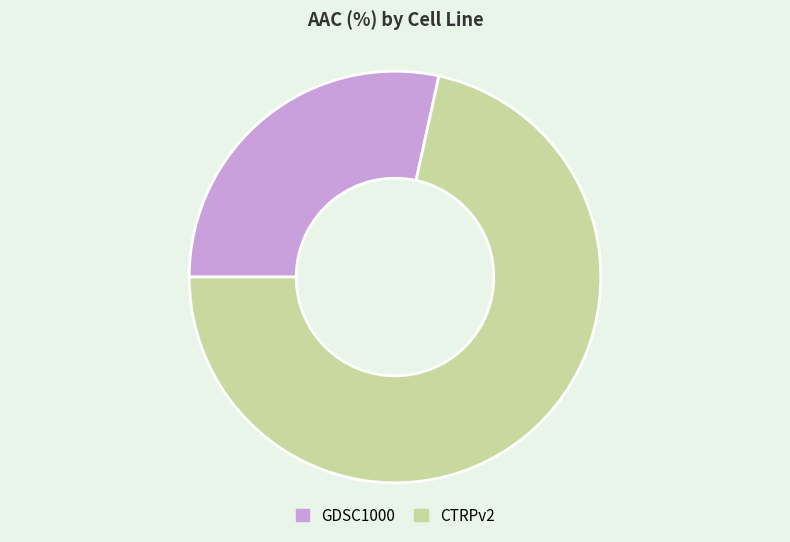

Do GDSC1000 and CTRPv2 together represent more than half of the pie?

Yes